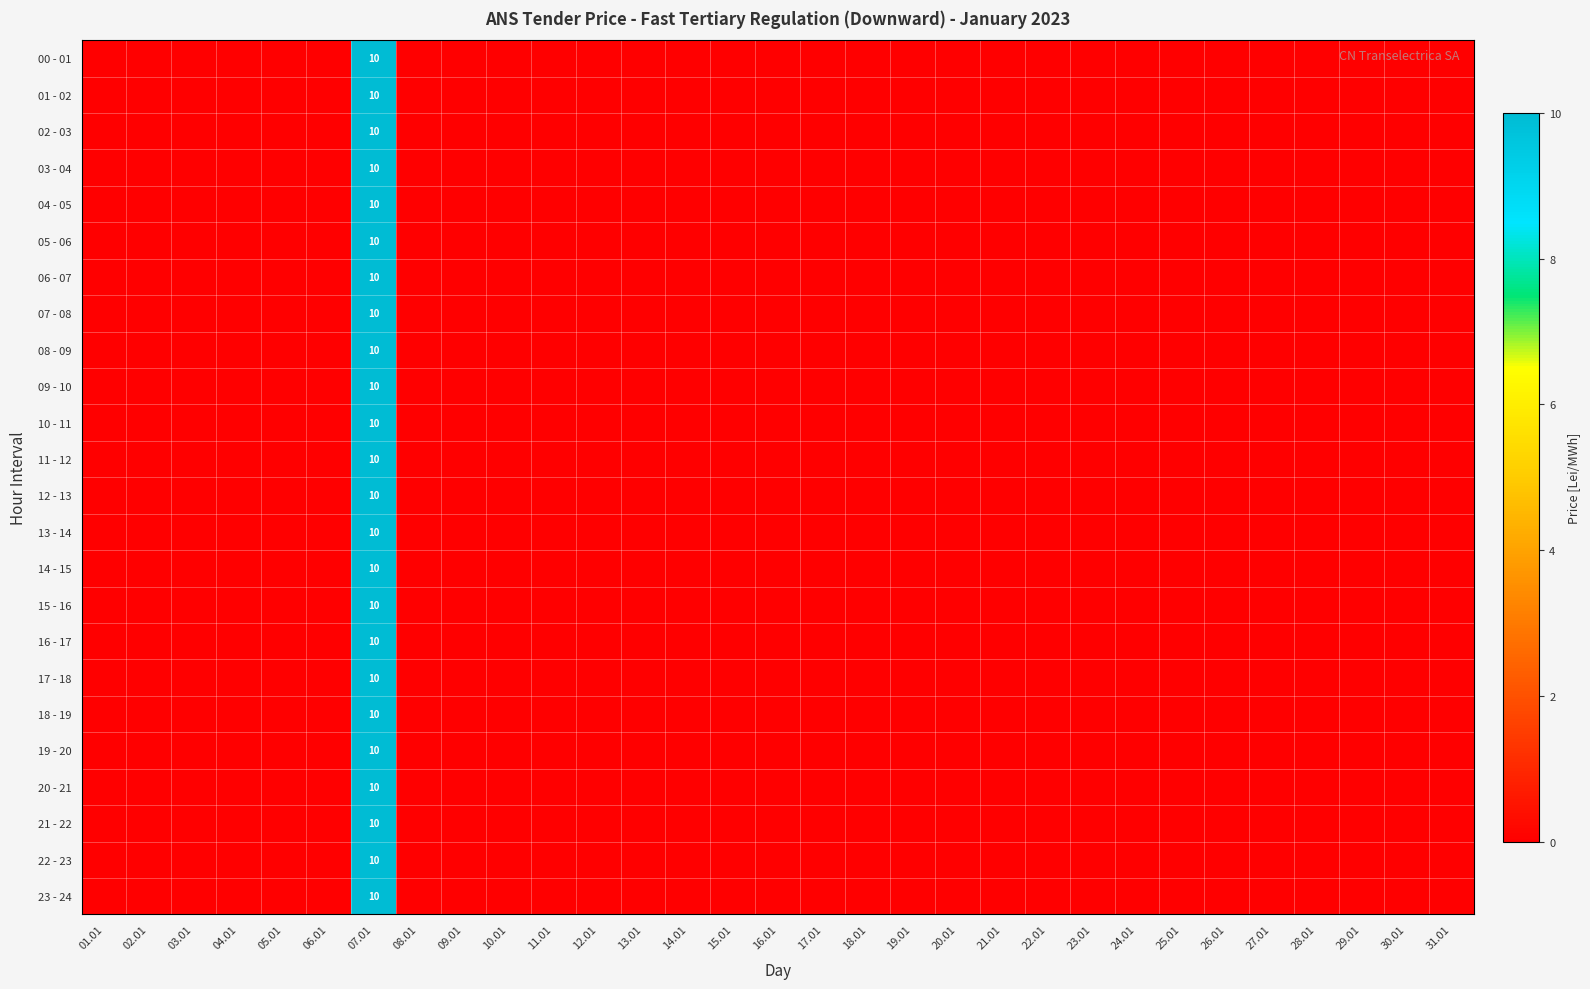

Is the value of 15 - 16 at 08.01 greater than the value of 05 - 06 at 02.01?

No